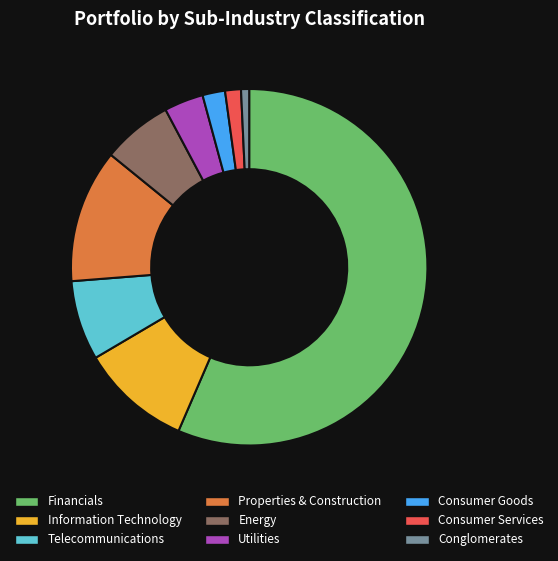

Which has a higher value, Energy or Conglomerates?

Energy